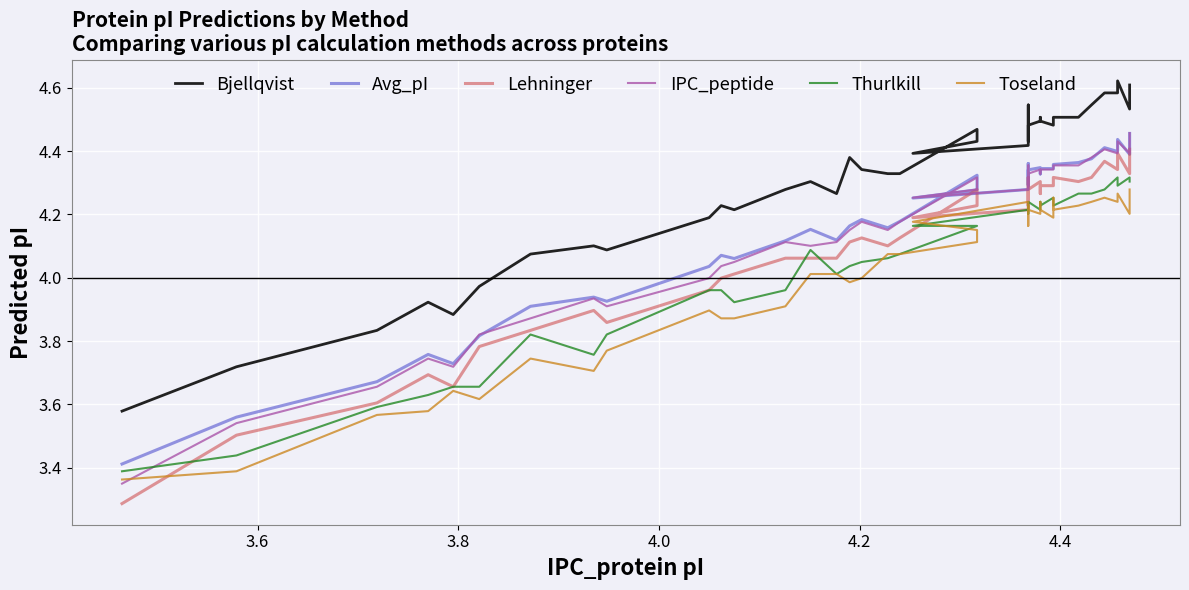

What is the average value of the Lehninger series?

4.1